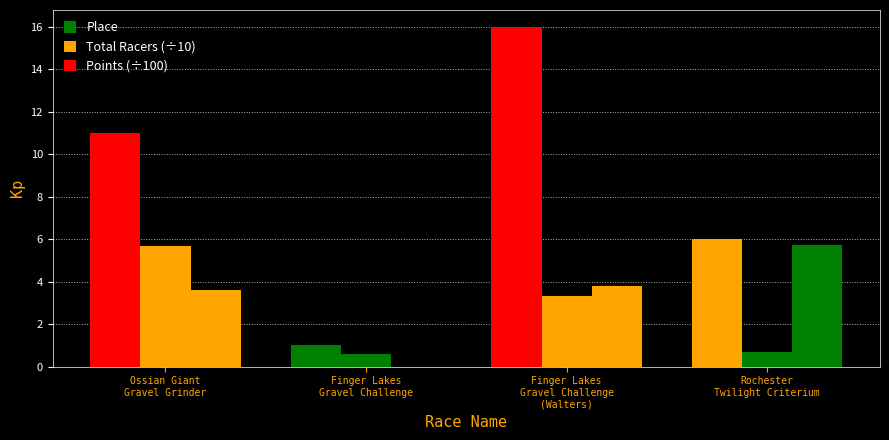

True or false: Total Racers has a value of 0.3 at Finger Lakes
Gravel Challenge.

False